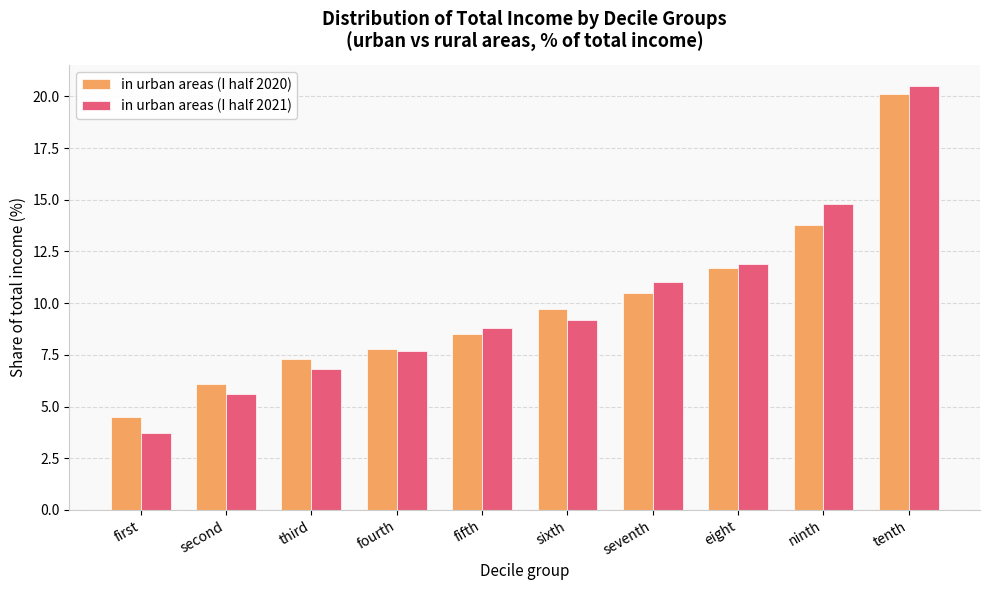

Rank the categories by in urban areas (I half 2020) value from lowest to highest.

first, second, third, fourth, fifth, sixth, seventh, eight, ninth, tenth